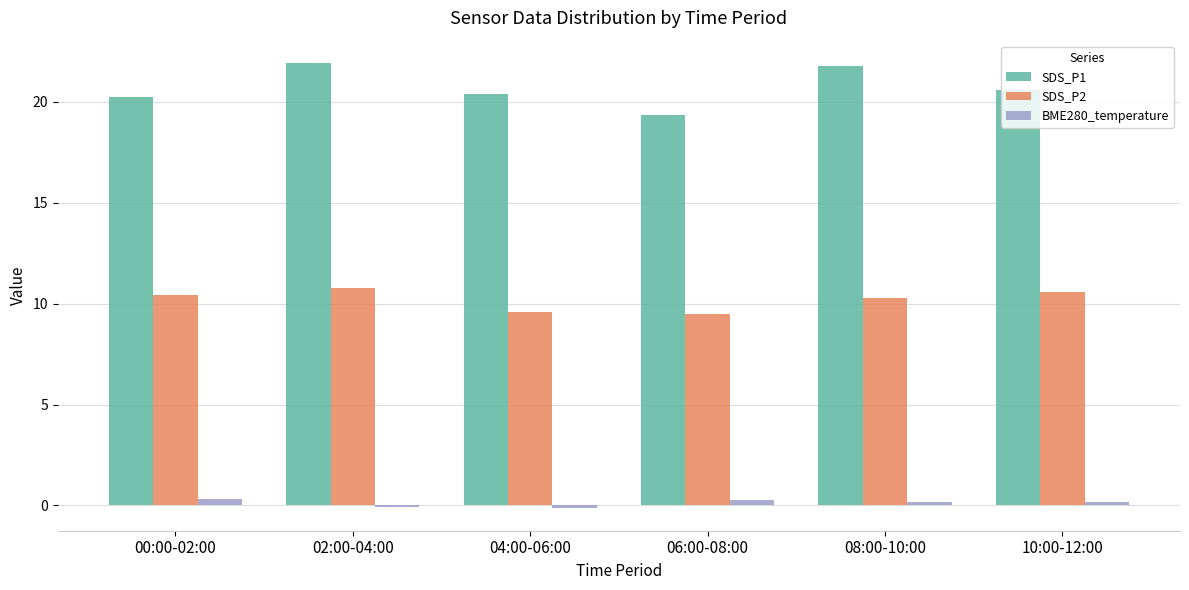

Reading left to right, transcribe all the data shown in this chart.

SDS_P1: 00:00-02:00=20.2	02:00-04:00=21.9	04:00-06:00=20.4	06:00-08:00=19.4	08:00-10:00=21.8	10:00-12:00=20.6
SDS_P2: 00:00-02:00=10.4	02:00-04:00=10.8	04:00-06:00=9.6	06:00-08:00=9.5	08:00-10:00=10.3	10:00-12:00=10.6
BME280_temperature: 00:00-02:00=0.3	02:00-04:00=-0.1	04:00-06:00=-0.1	06:00-08:00=0.3	08:00-10:00=0.2	10:00-12:00=0.2